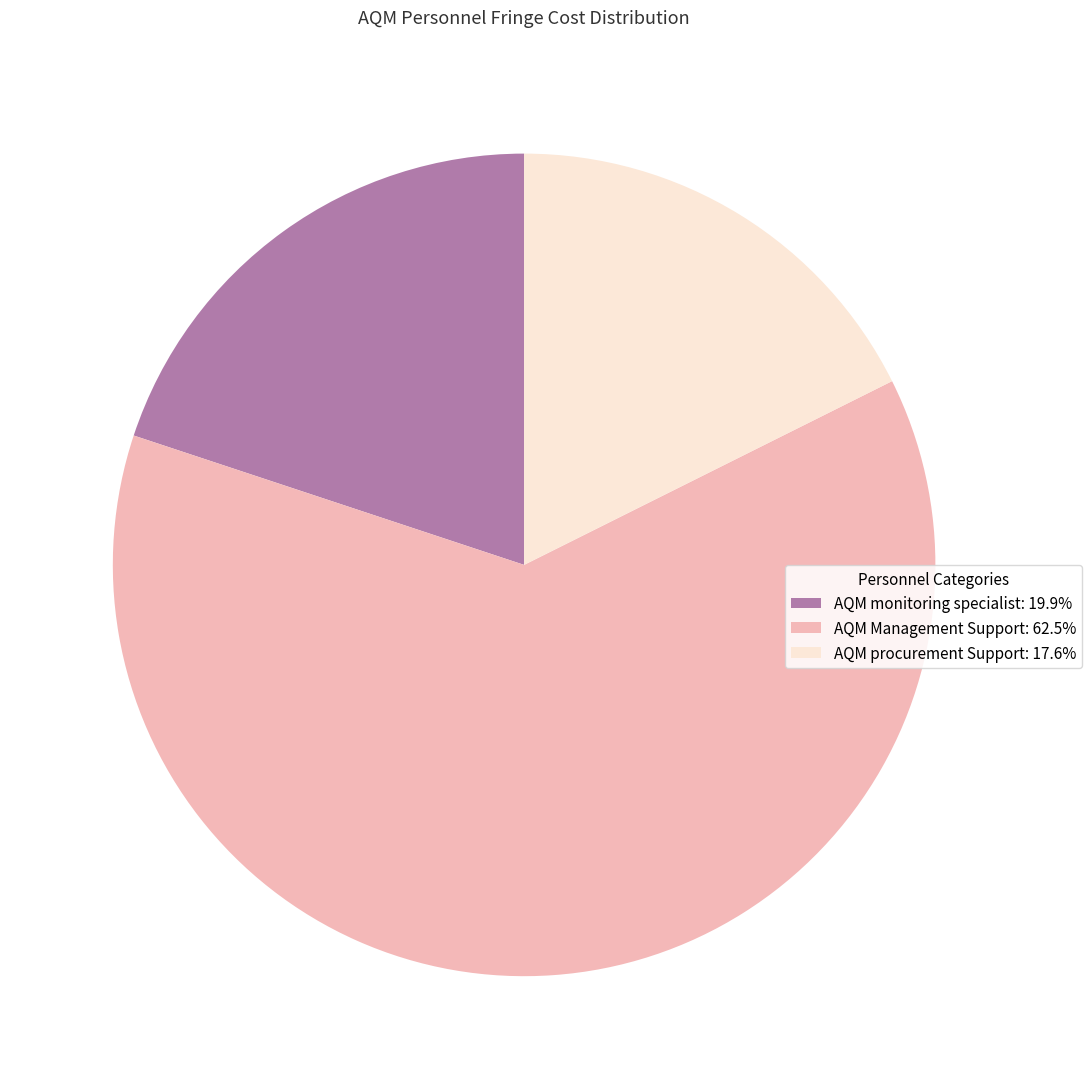

Combined, do AQM monitoring specialist: 19.9% and AQM Management Support: 62.5% account for over 50%?

Yes